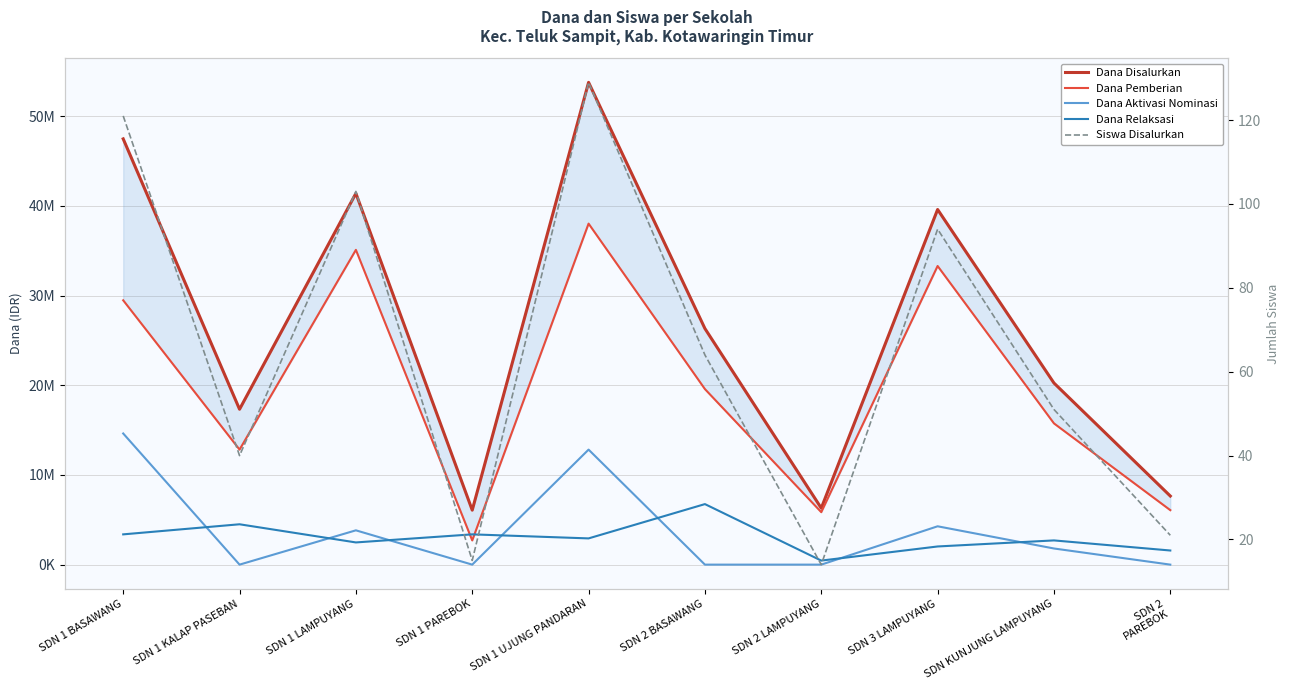

List the labels in order of Dana Relaksasi value, smallest first.

SDN 2 LAMPUYANG, SDN 2
PAREBOK, SDN 3 LAMPUYANG, SDN 1 LAMPUYANG, SDN KUNJUNG LAMPUYANG, SDN 1 UJUNG PANDARAN, SDN 1 BASAWANG, SDN 1 PAREBOK, SDN 1 KALAP PASEBAN, SDN 2 BASAWANG